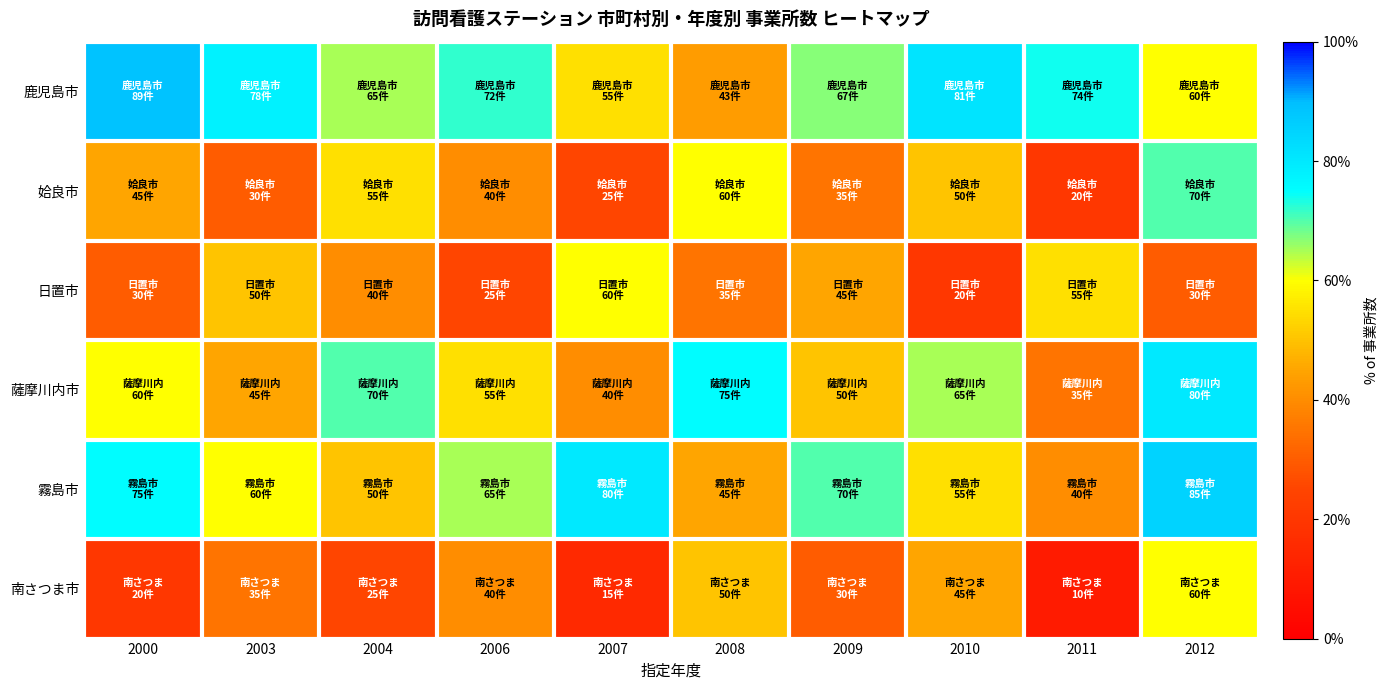

Which series has the largest range (max minus min)?

姶良市